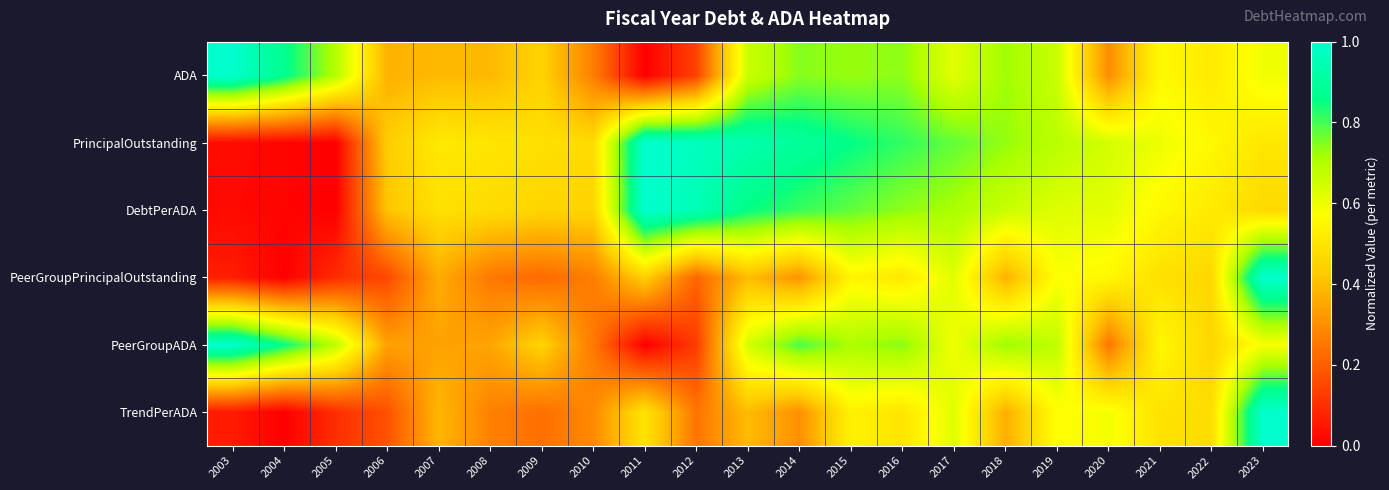

Which series has the largest range (max minus min)?

ADA